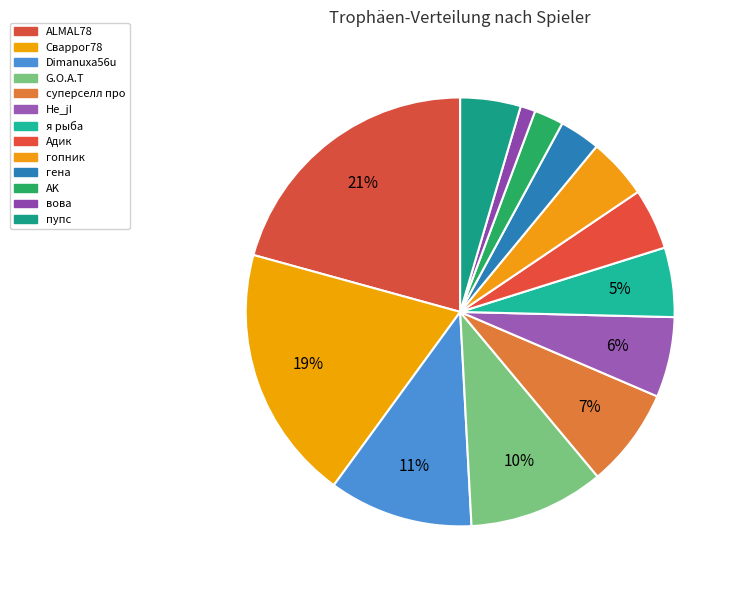

Rank the categories by value from lowest to highest.

вова, AK, гена, пупс, гопник, Адик, я рыба, He_jI, суперселл про, G.O.A.T, Dimanuxa56u, Сваррог78, ALMAL78